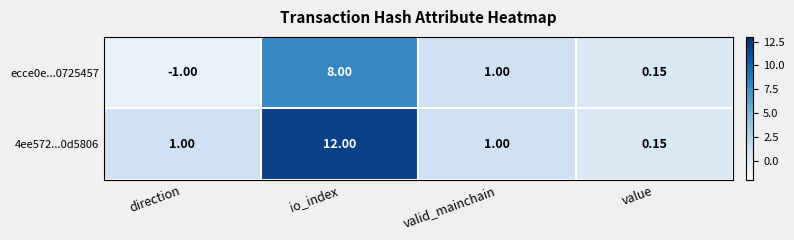

Which series changed the most between direction and io_index?

4ee572...0d5806